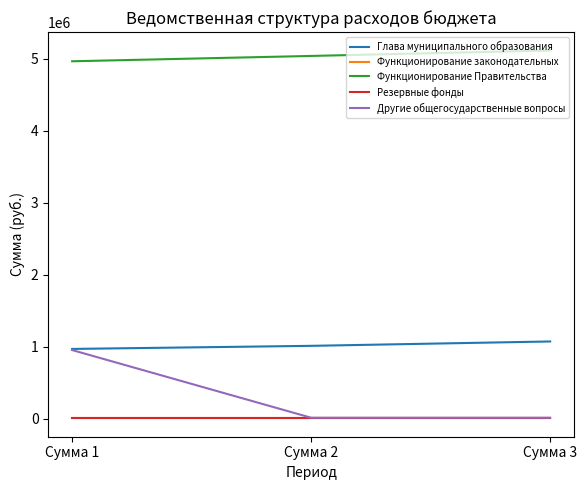

What is the difference between the maximum and second lowest values in the Функционирование Правительства series?

76080